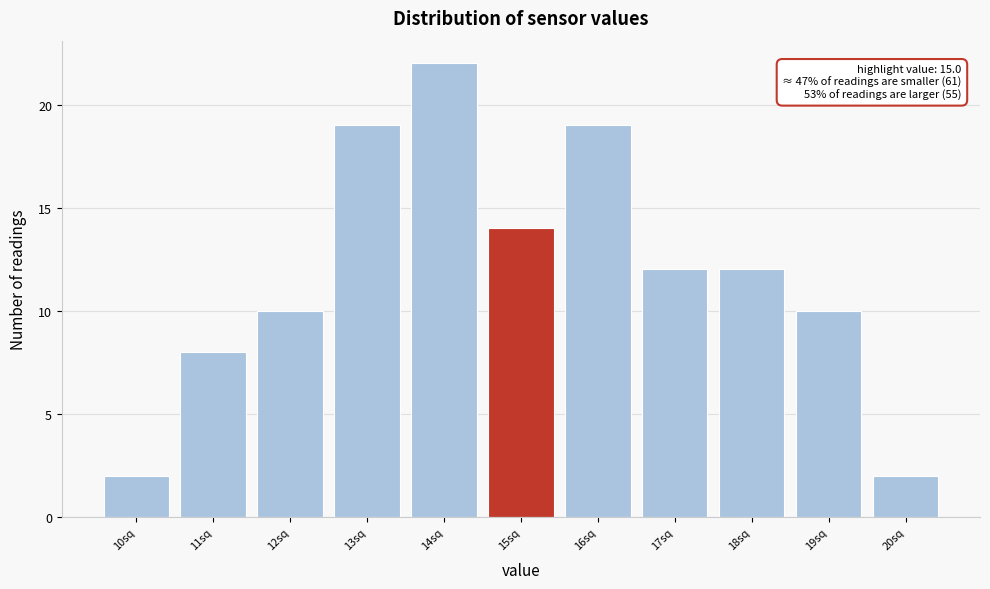

Reading left to right, list all the values displayed in this chart.

10sq=2	11sq=8	12sq=10	13sq=19	14sq=22	15sq=14	16sq=19	17sq=12	18sq=12	19sq=10	20sq=2